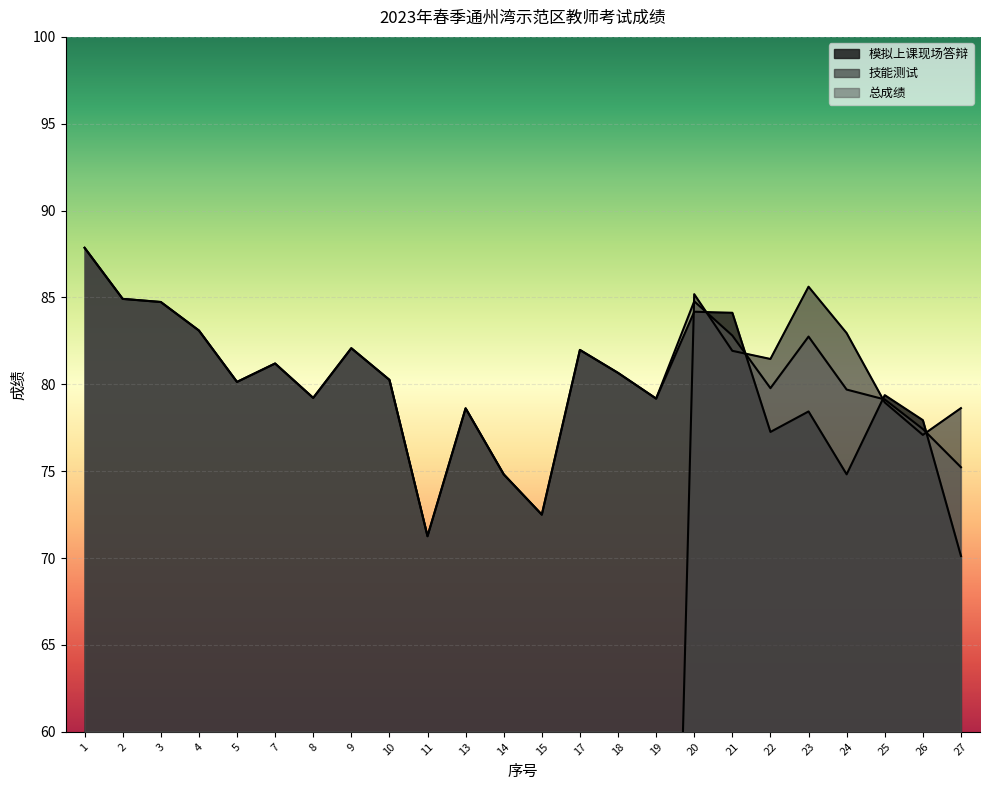

True or false: 模拟上课现场答辩 and 总成绩 intersect in this chart.

True